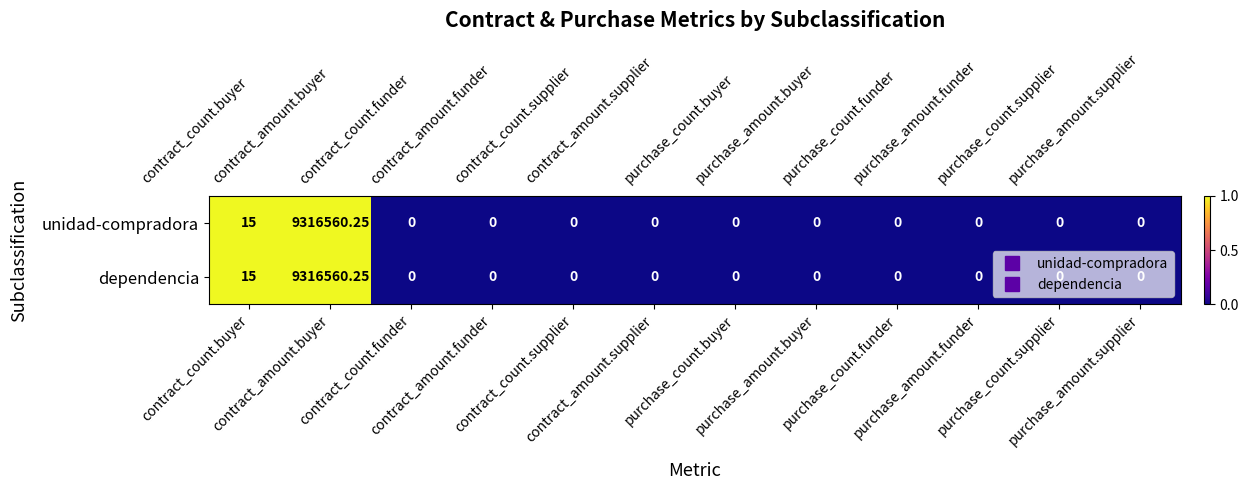

At contract_amount.funder, list the series in order from smallest to largest.

unidad-compradora, dependencia